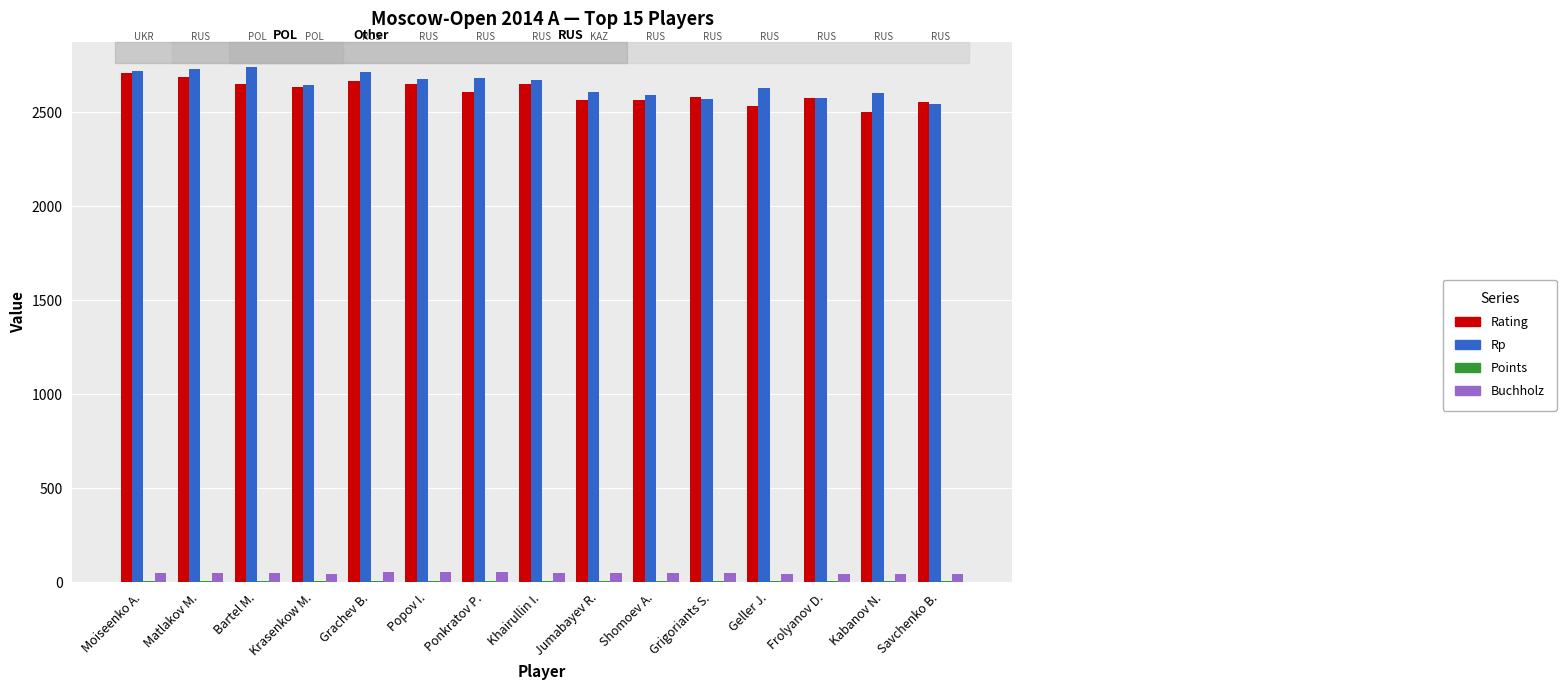

What is the greatest value displayed?

2740.0